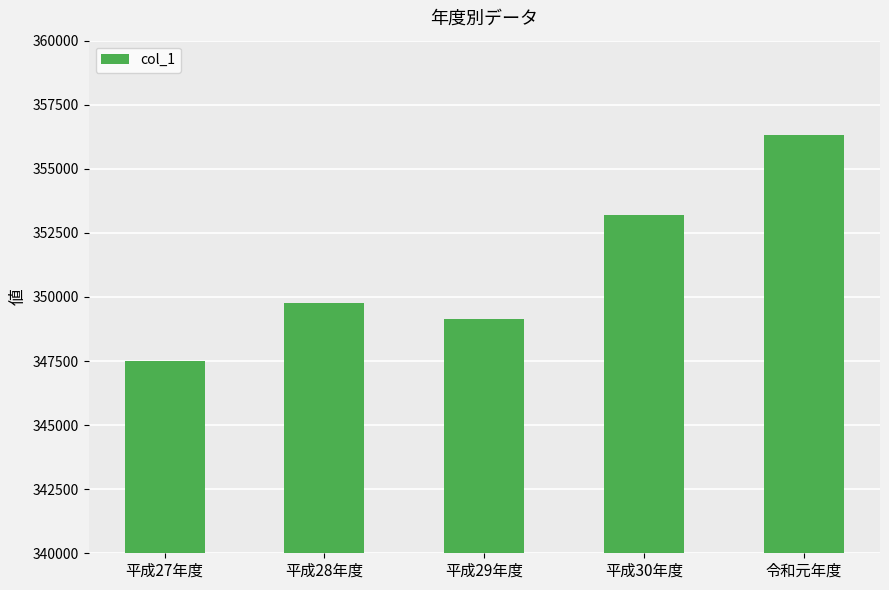

Which category has the lowest value across all series?

平成27年度